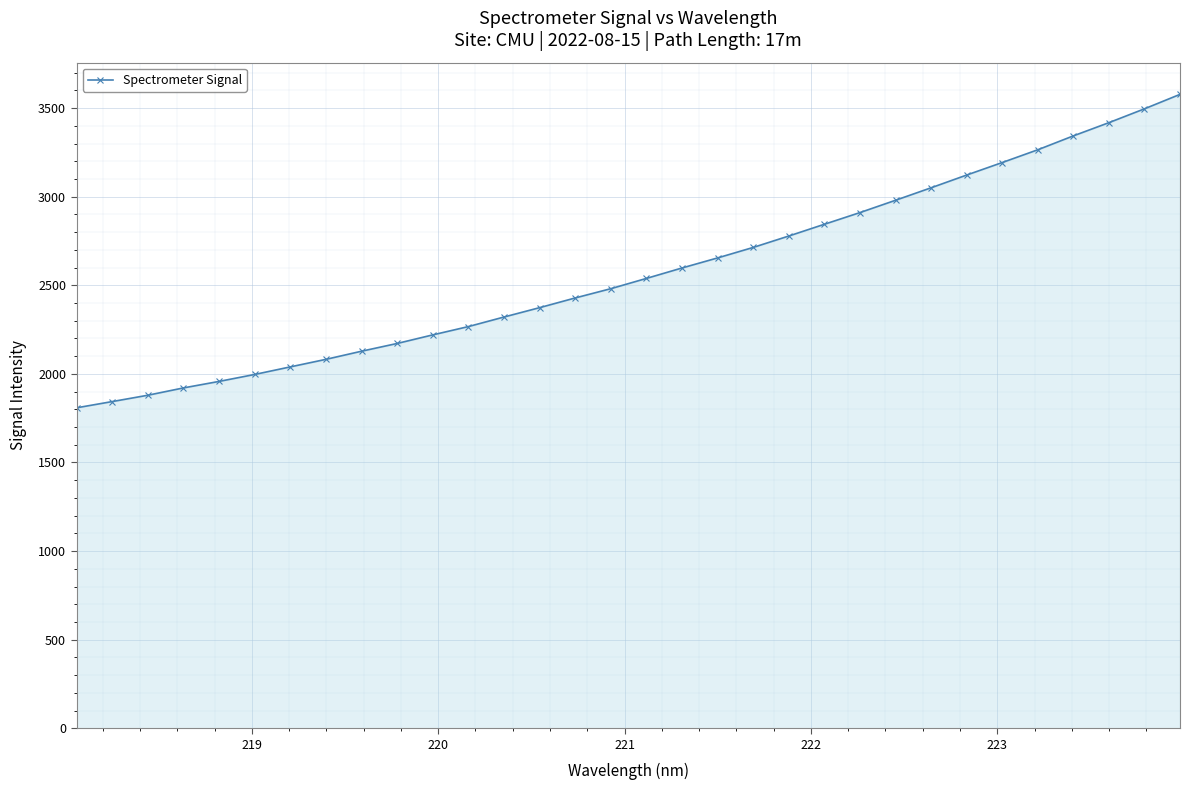

What is the maximum value shown in the chart?

3577.9